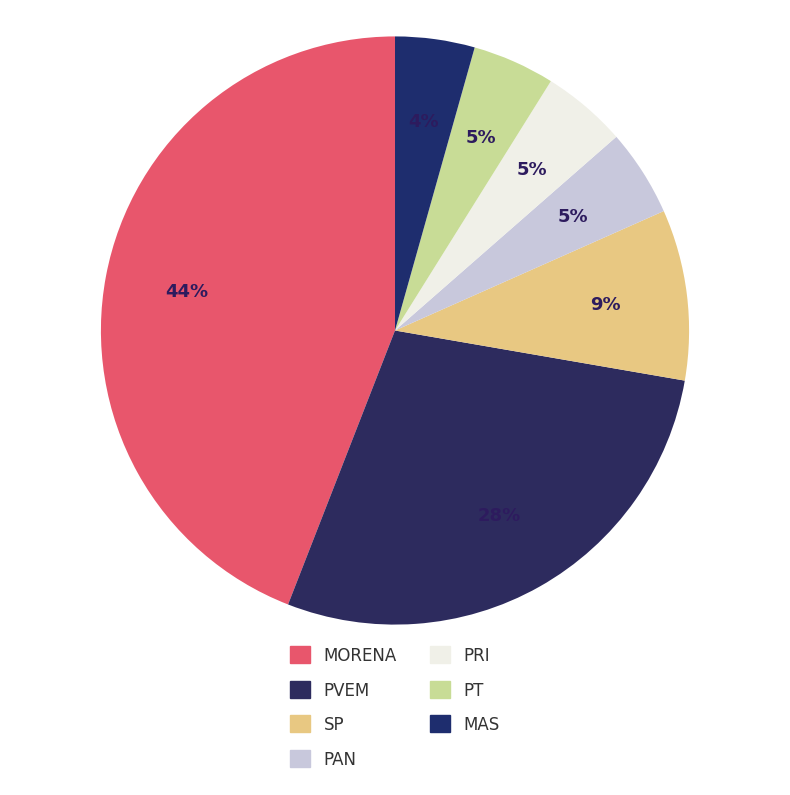

Is the sum of PT and PAN greater than half?

No